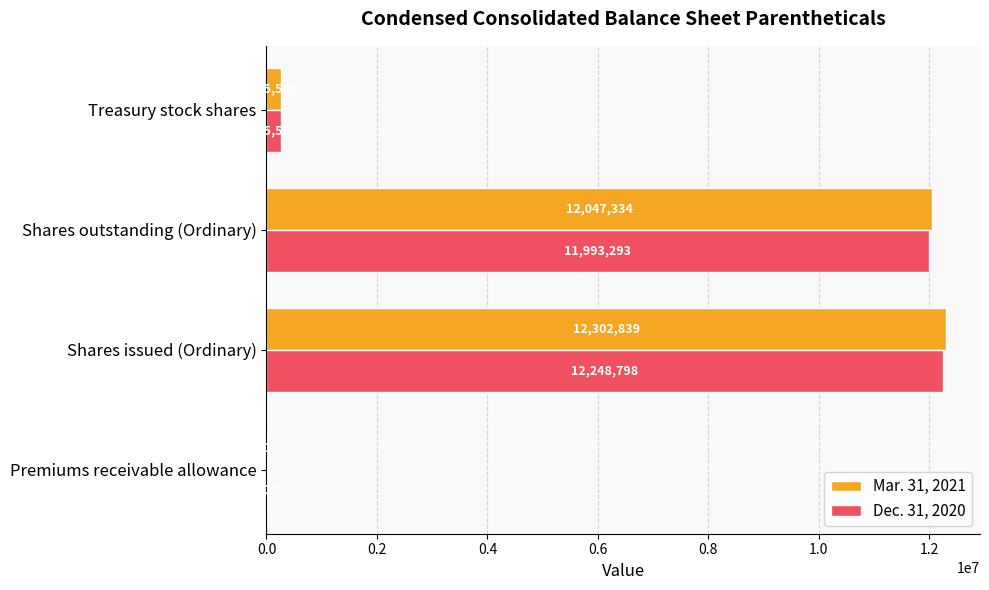

What is the sum of all Dec. 31, 2020 values?

24498396